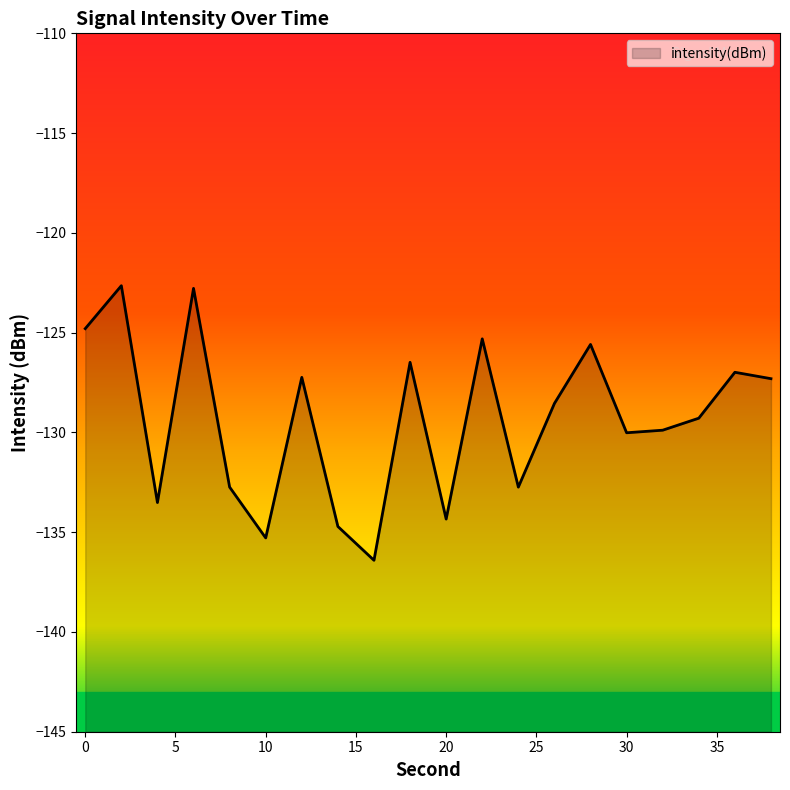

What is the difference between the values at 20 and 28?

8.8